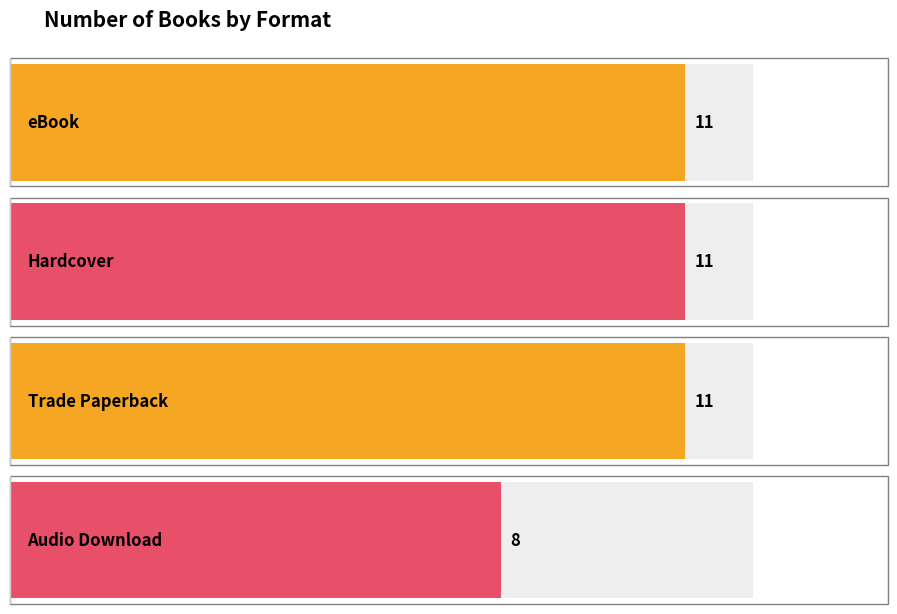

Is it true that the value at Hardcover is 11?

True